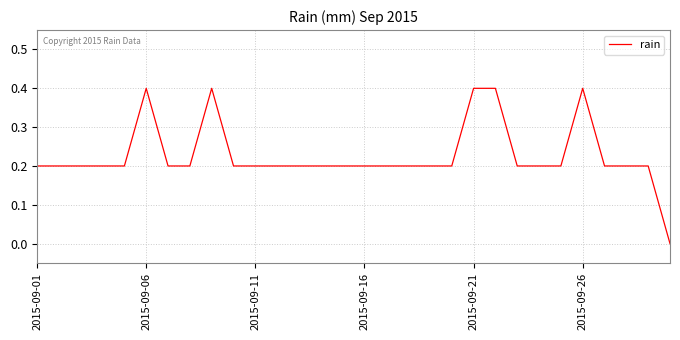

What is the maximum value shown in the chart?

0.4